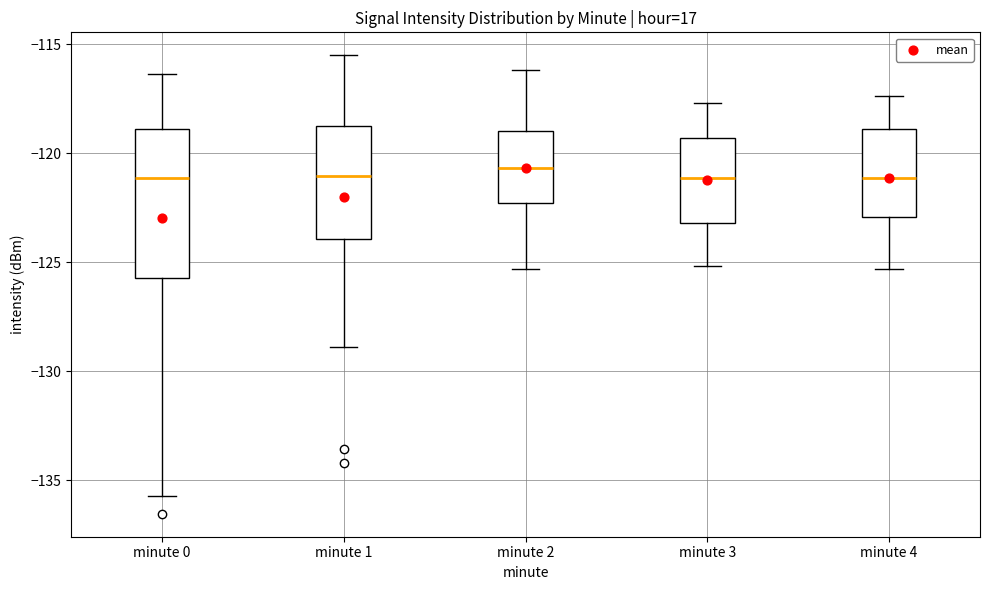

Where is the lower edge of the box for minute 2 on the y-axis? The values are not printed on the chart, so give them approximately, as read against the axis.

-122.5